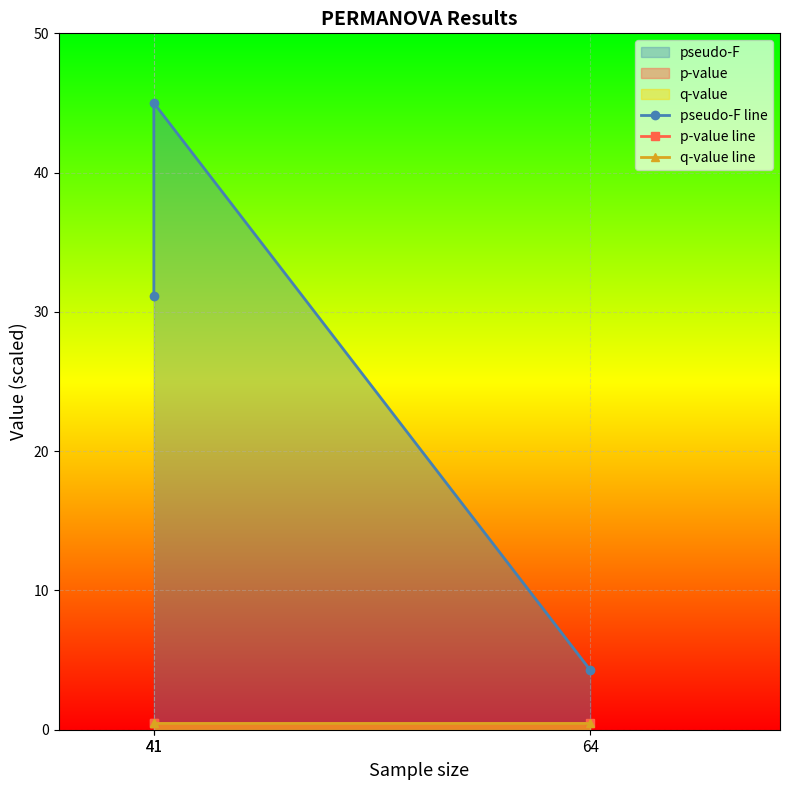

List the series in order of their peak value, lowest first.

p-value line, q-value line, pseudo-F line